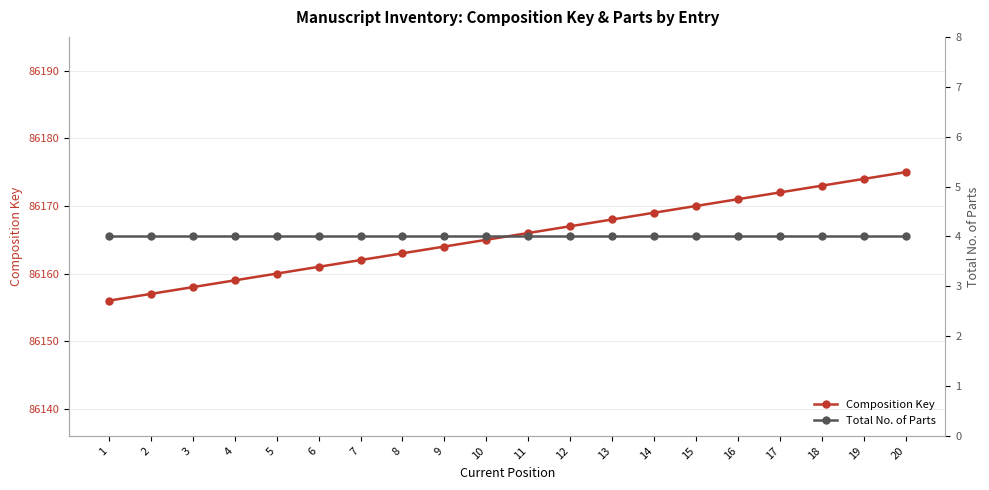

Is it true that Total No. of Parts equals 5 at 14?

False